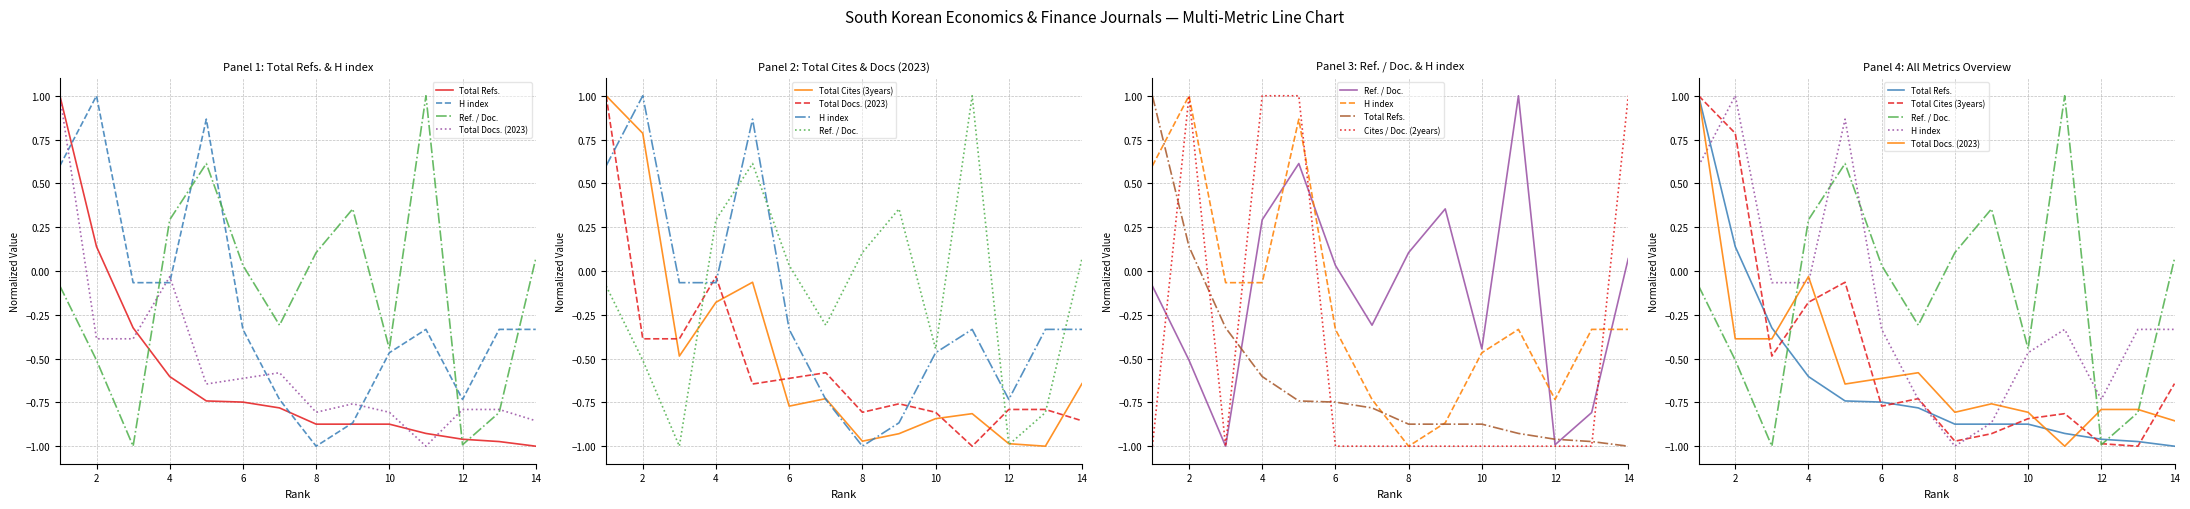

How many lines are shown in the chart?

6